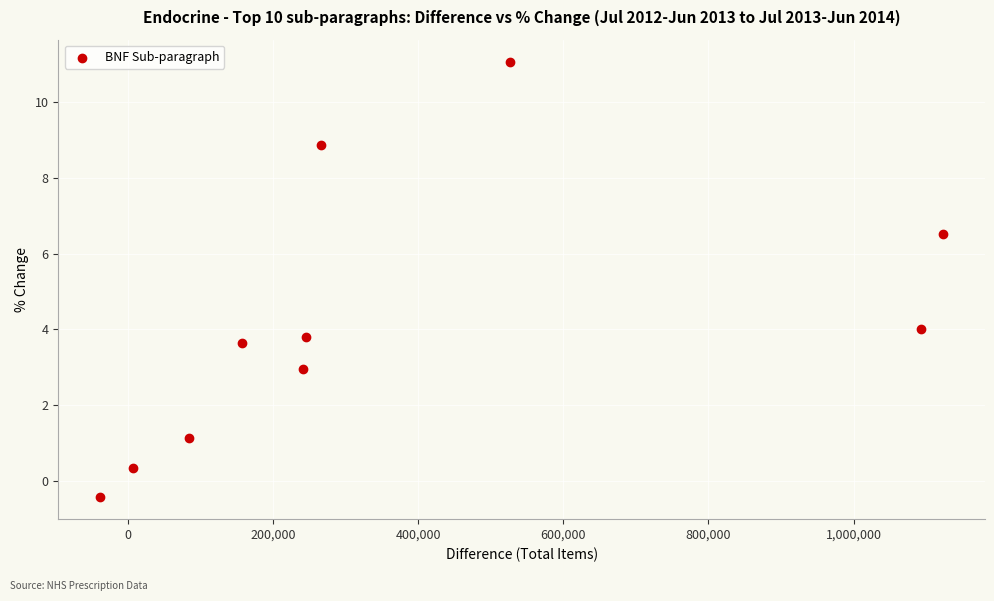

What is the range of X values (max minus min)?

1160735.0